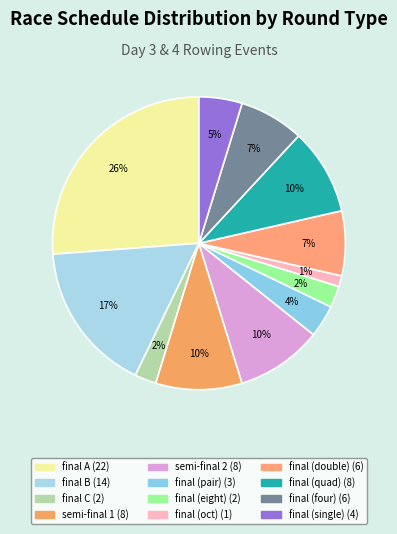

Count the number of slices in the pie.

12